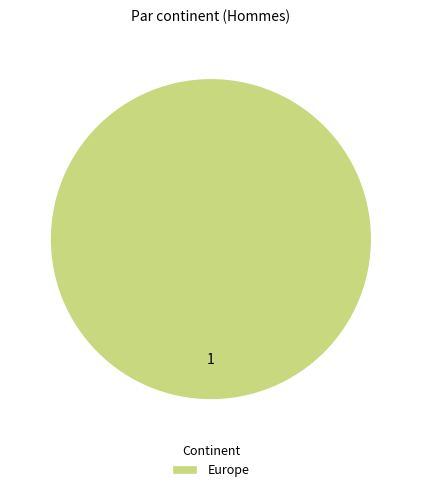

Rank the categories by value from highest to lowest.

Europe